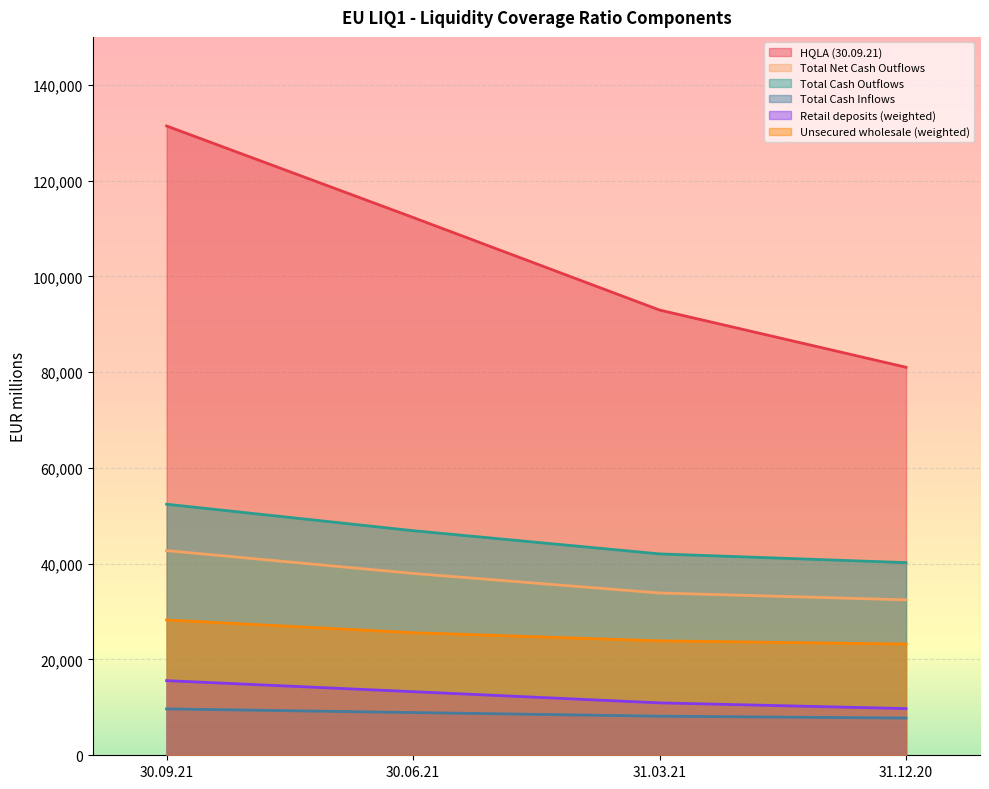

List the labels in order of Total Cash Inflows value, smallest first.

31.12.20, 31.03.21, 30.06.21, 30.09.21